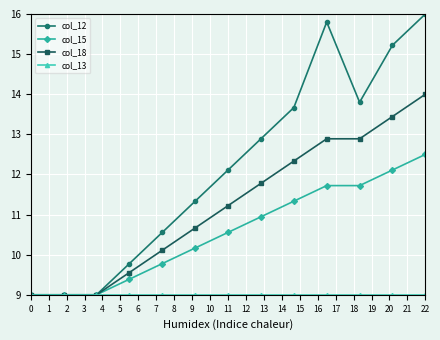

What is the minimum value for col_12?

9.0